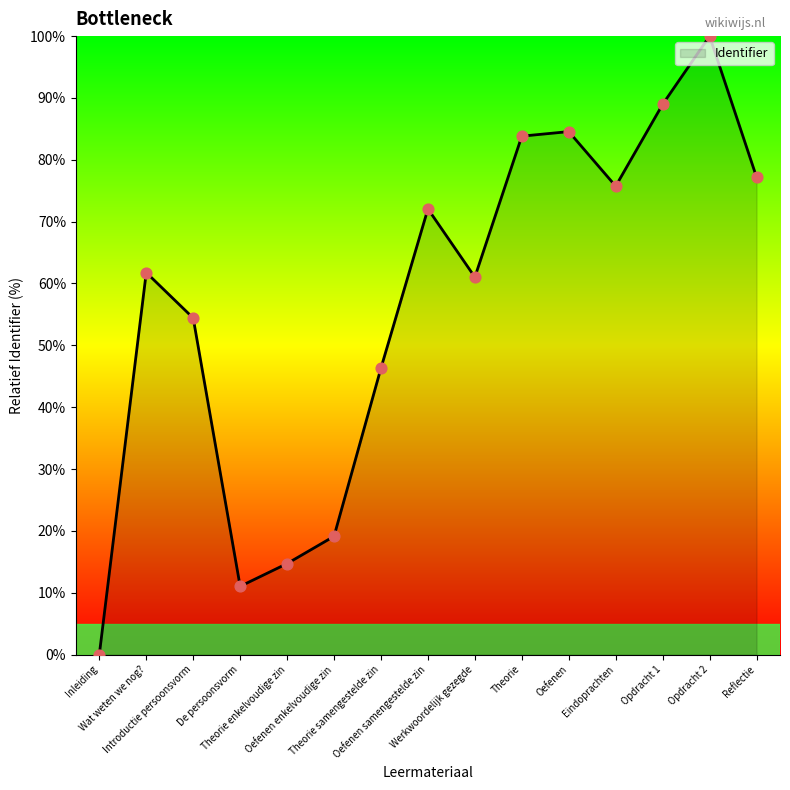

Which has a higher value, Wat weten we nog? or Opdracht 1?

Opdracht 1